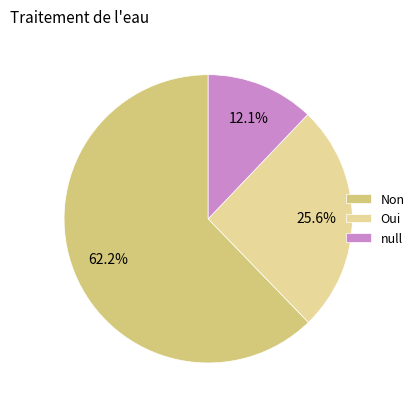

What percentage do null and Non together represent?

74.4%